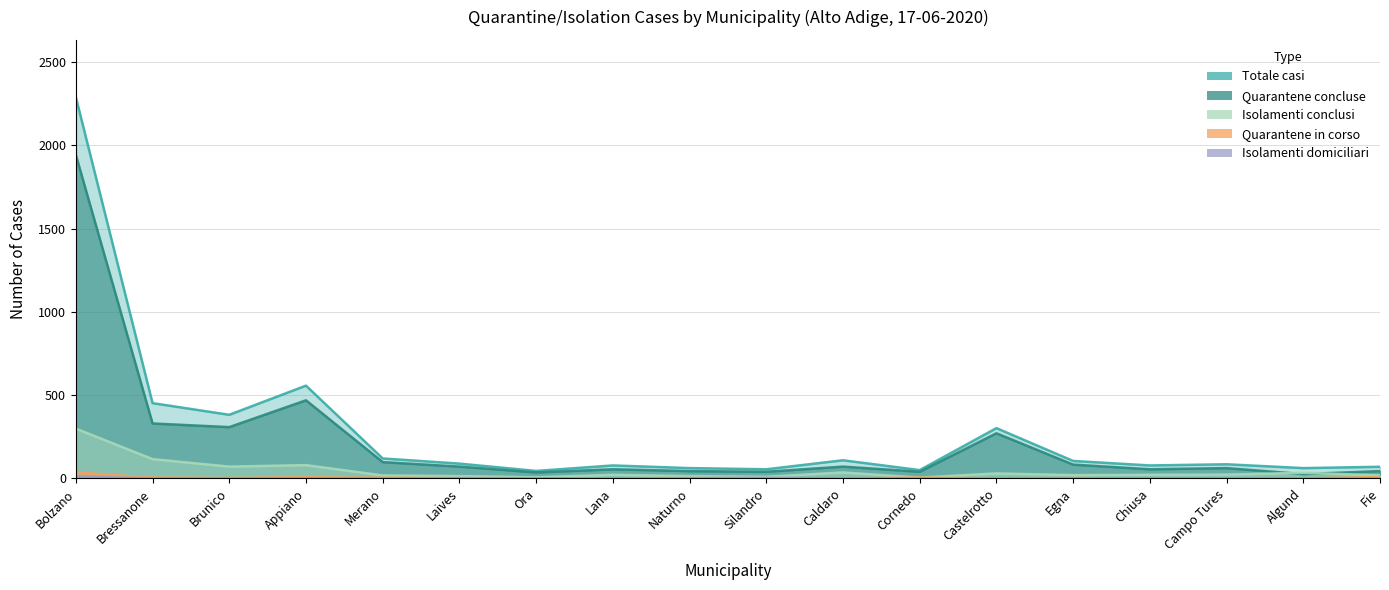

Which series has the largest range (max minus min)?

Totale casi